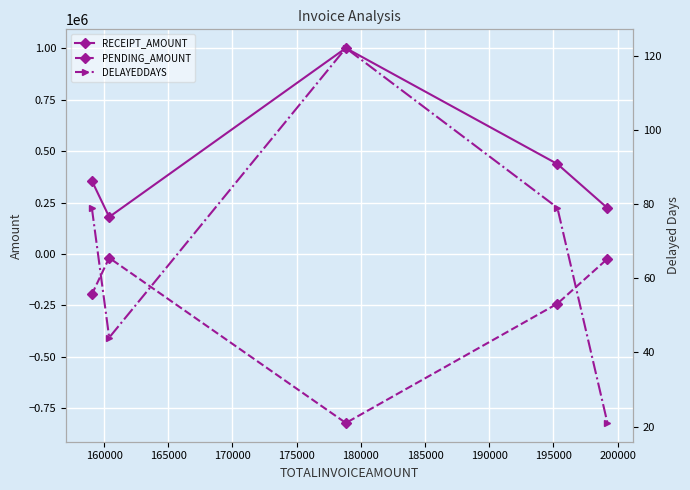

In PENDING_AMOUNT, how many points are higher than both neighbors (excluding endpoints)?

1